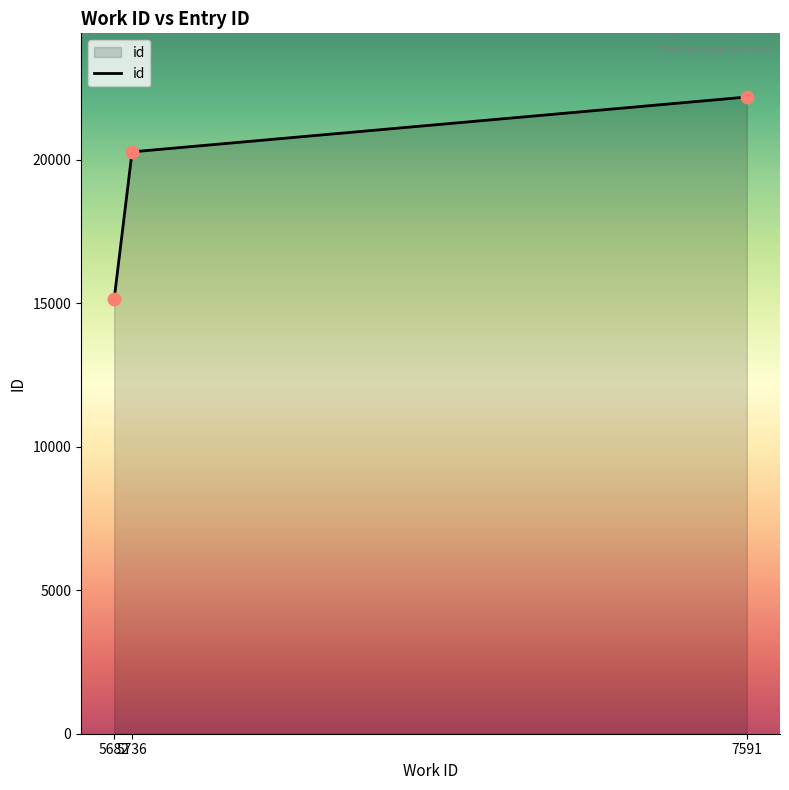

What is the change in value from 5682 to 5736?

+5126